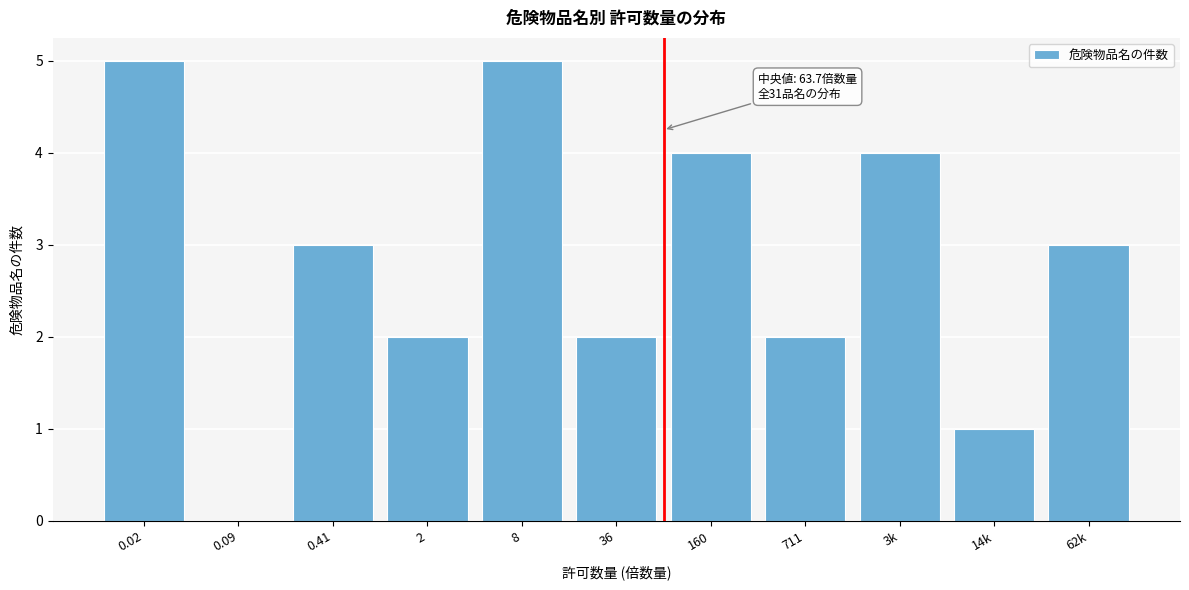

Reading right to left, what are all the values shown in this chart?

62k=3	14k=1	3k=4	711=2	160=4	36=2	8=5	2=2	0.41=3	0.09=0	0.02=5